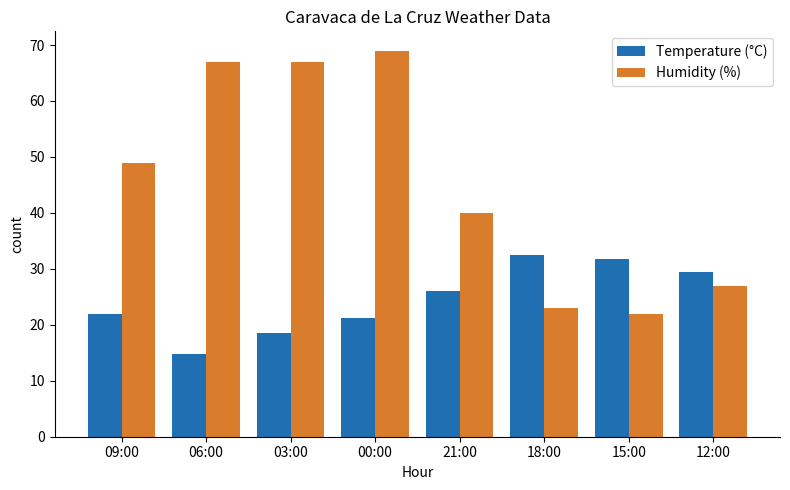

Reading left to right, list all the values displayed in this chart.

Temperature (°C): 21.9	14.8	18.5	21.3	26.1	32.5	31.8	29.5
Humidity (%): 49.0	67.0	67.0	69.0	40.0	23.0	22.0	27.0